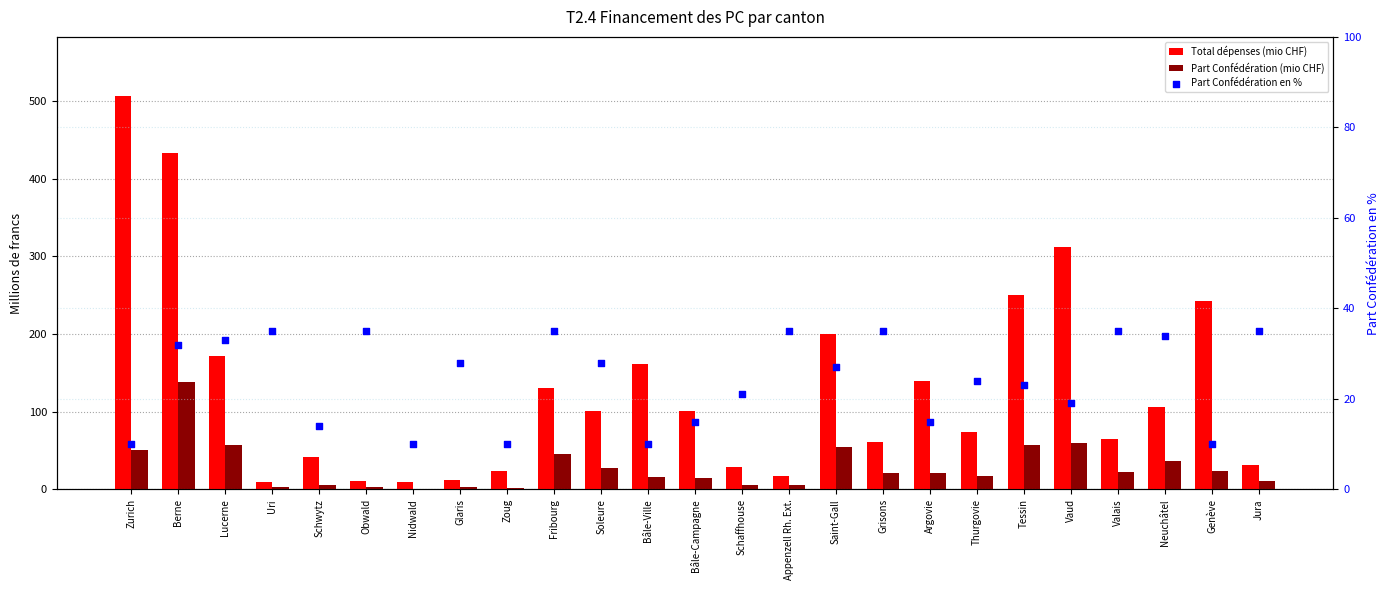

At how many categories does at least one series exceed 289?

3